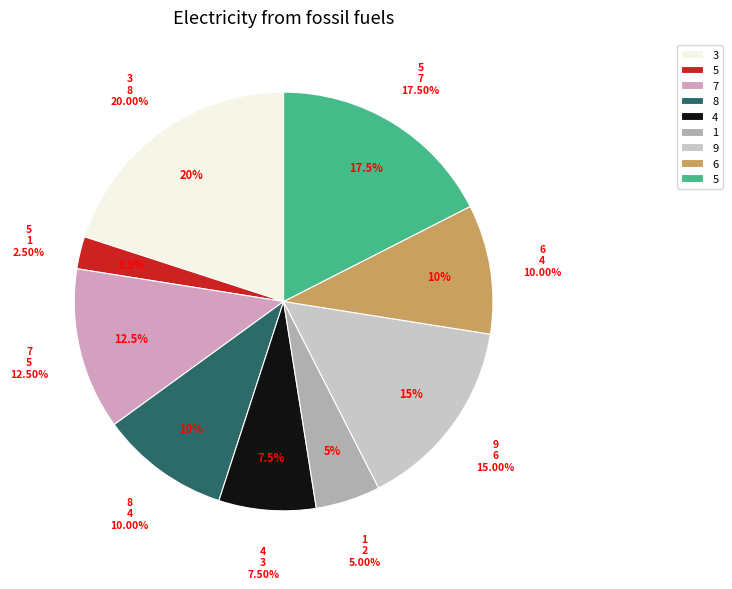

To the nearest percent, what percentage of the pie is 9?

15%